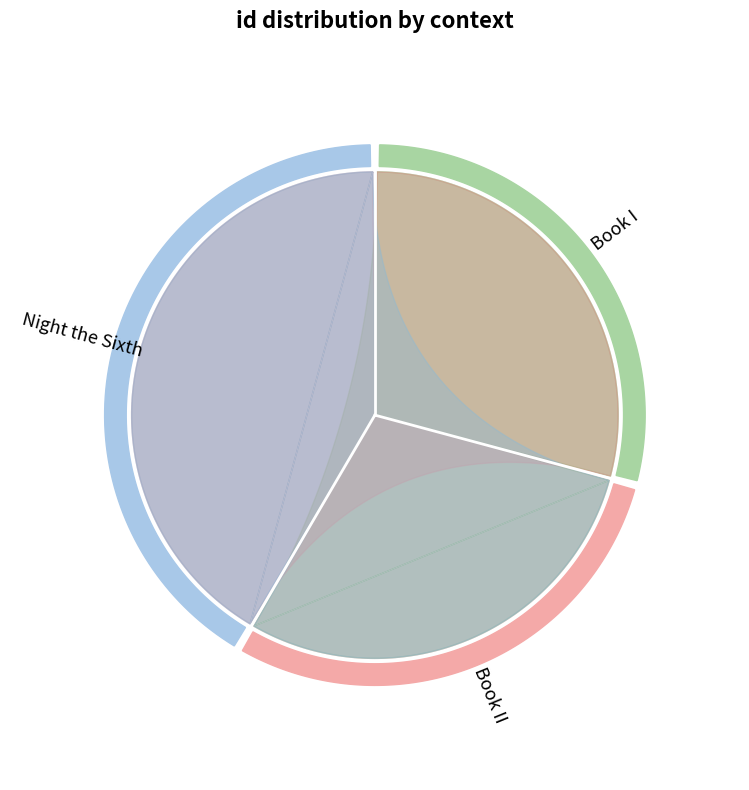

How many slices are in this pie chart?

3